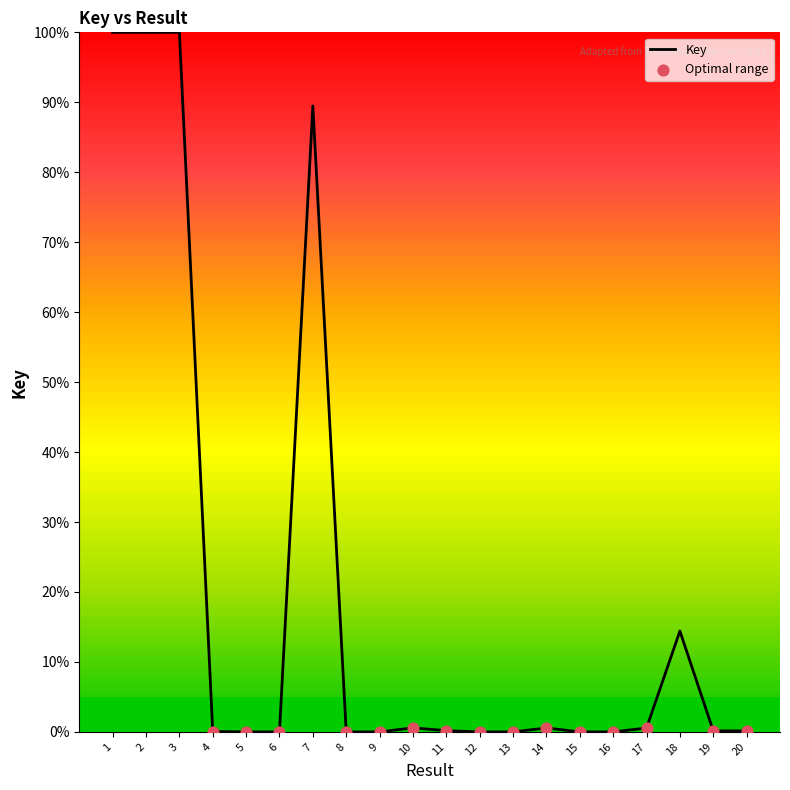

Which has a higher value, 7 or 6?

7